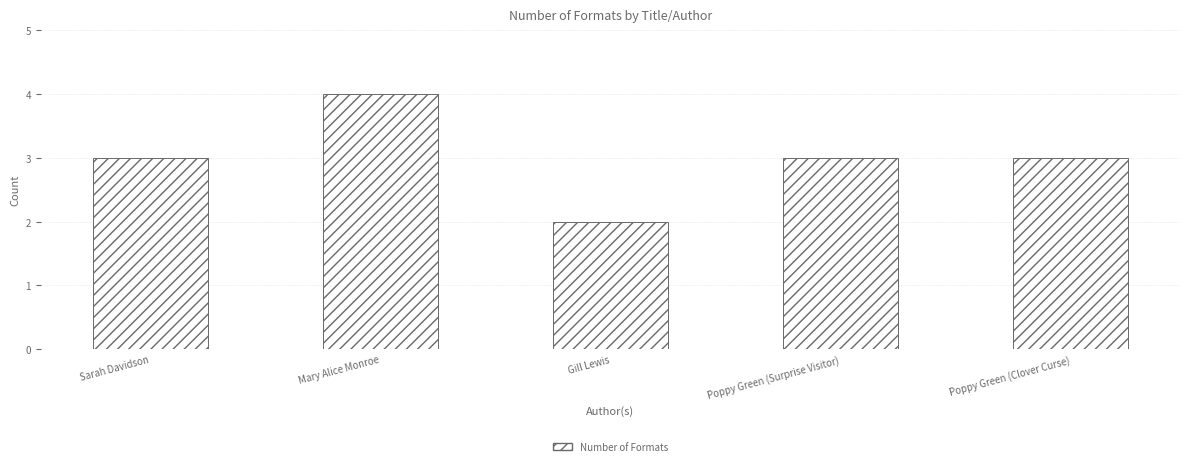

Does the chart contain any negative values?

No